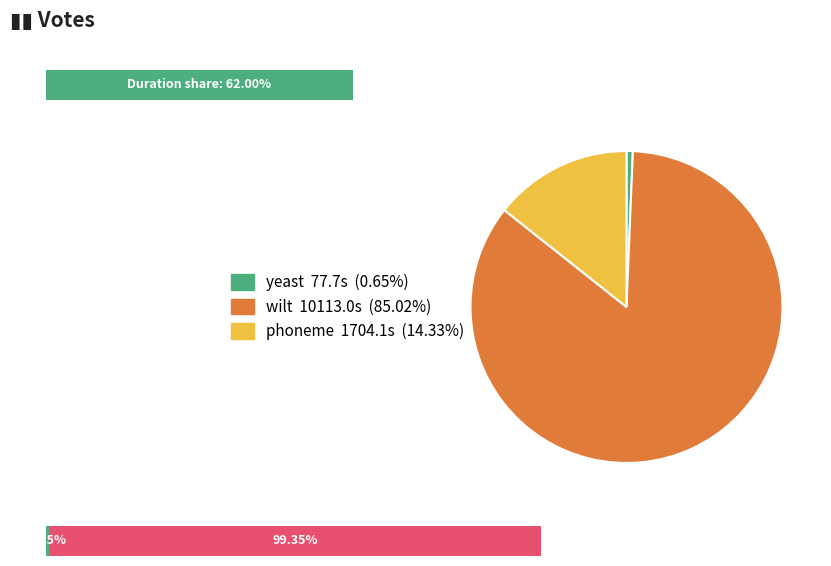

True or false: fold_9_yeast accounts for 6% of the total.

False